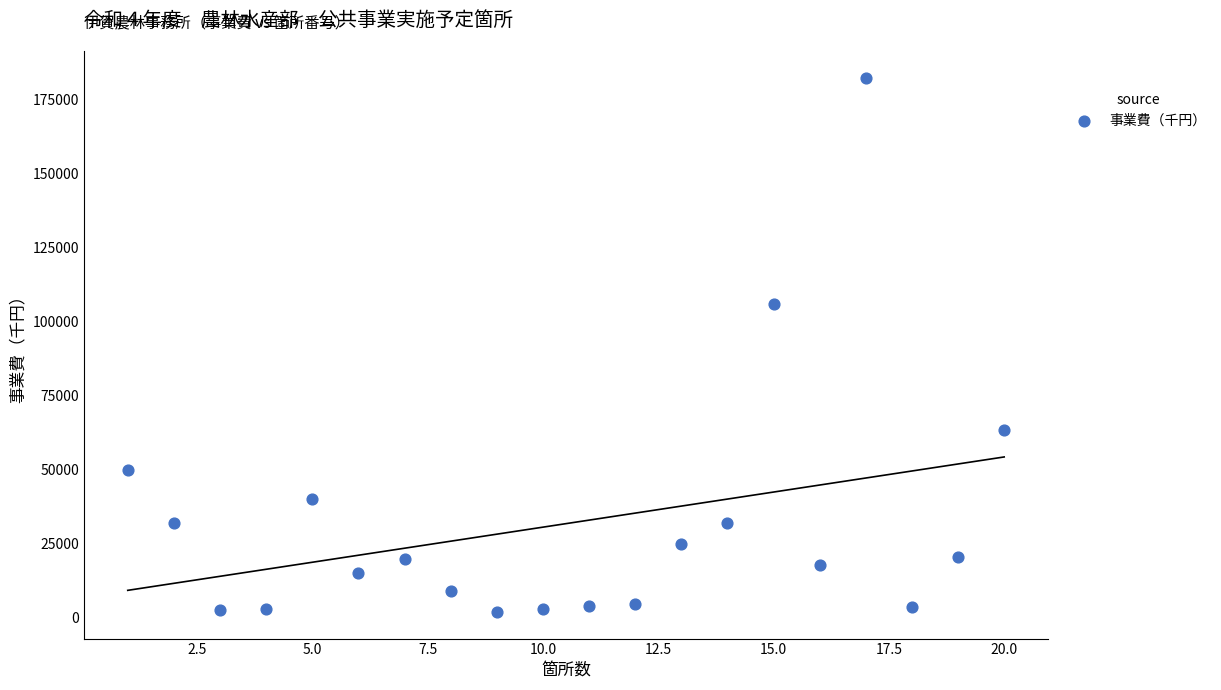

What Y value in the scatter plot is closest to 92250?

106000